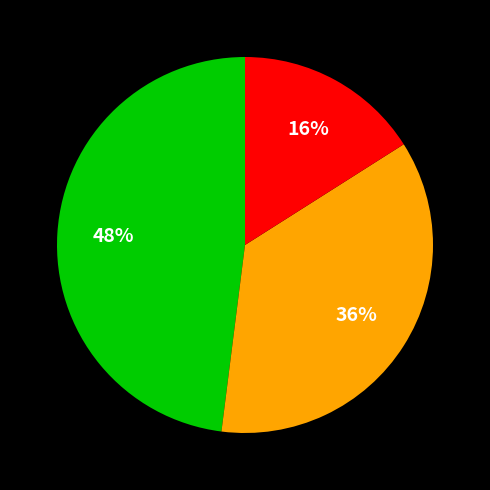

Is there any slice that represents more than half of the pie?

No